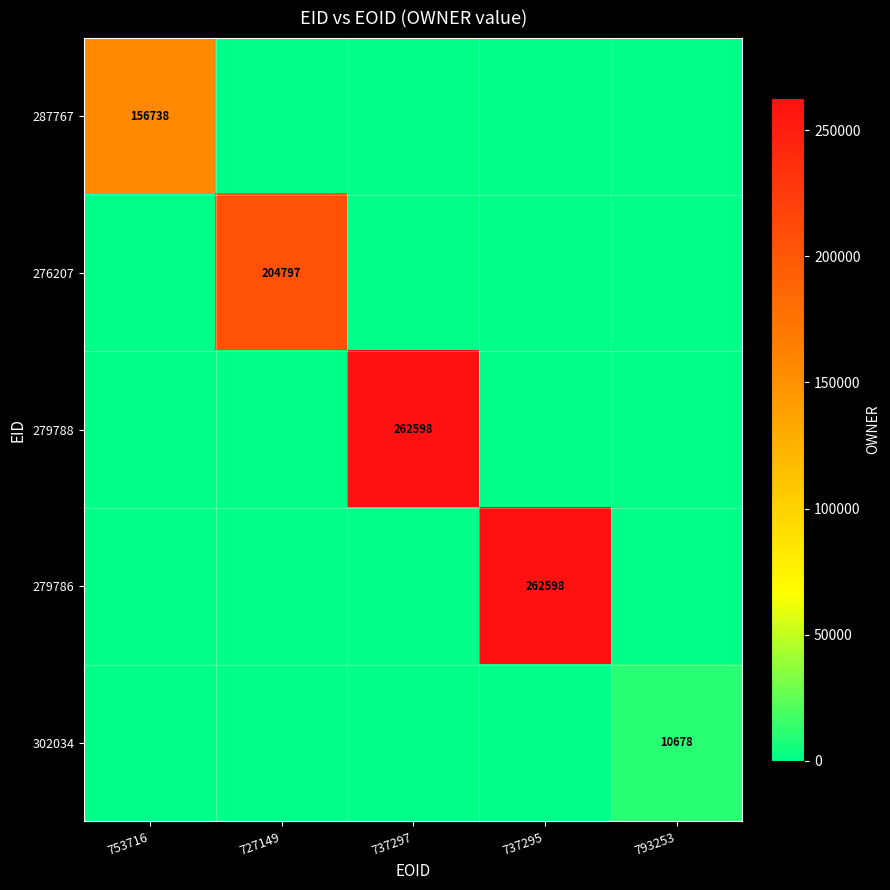

The value of 279788 at 737297 is 65988. True or false?

False